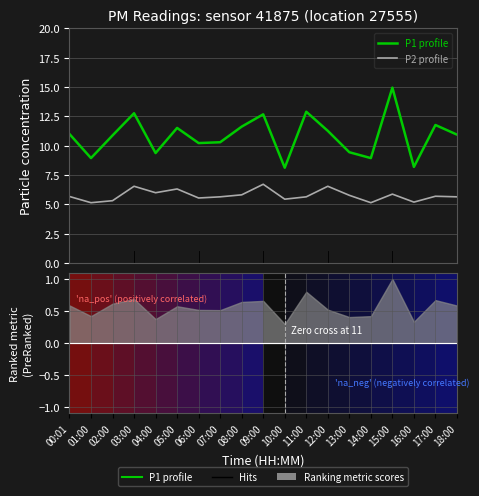

List the series in order of their peak value, highest first.

P1 profile, P2 profile